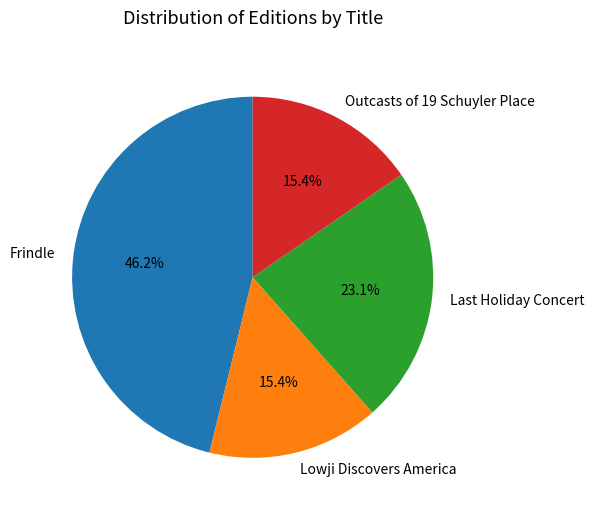

Is Frindle the majority of the pie?

No